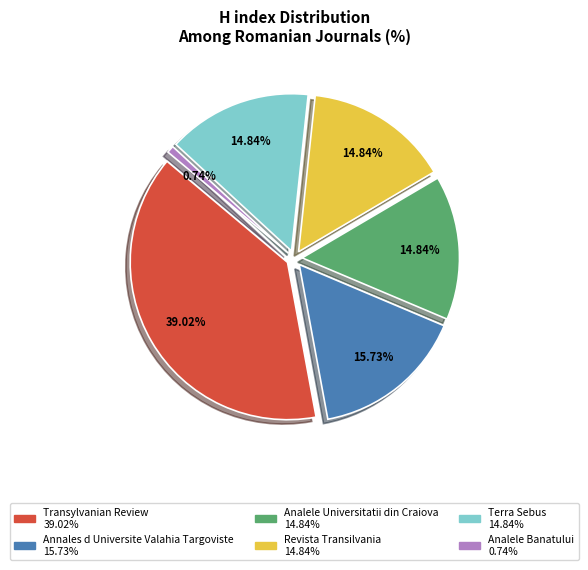

Does any single category account for the majority?

No